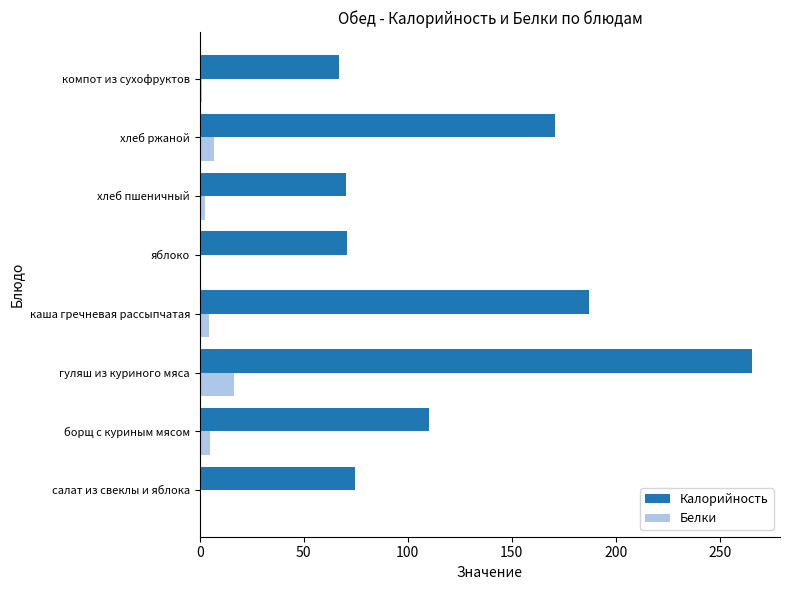

Between борщ с куриным мясом and яблоко, which series saw the biggest shift?

Калорийность